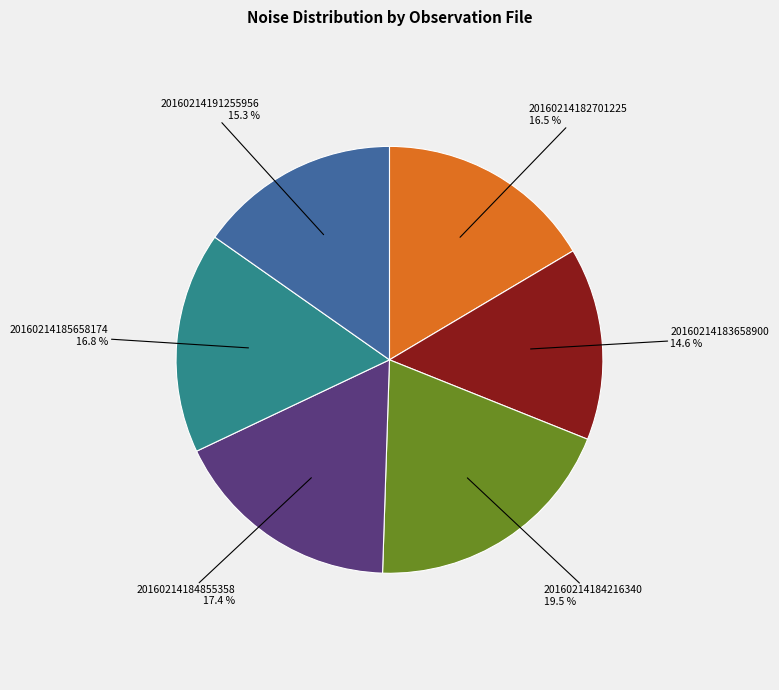

Which category has the biggest portion of the pie?

20160214184216340